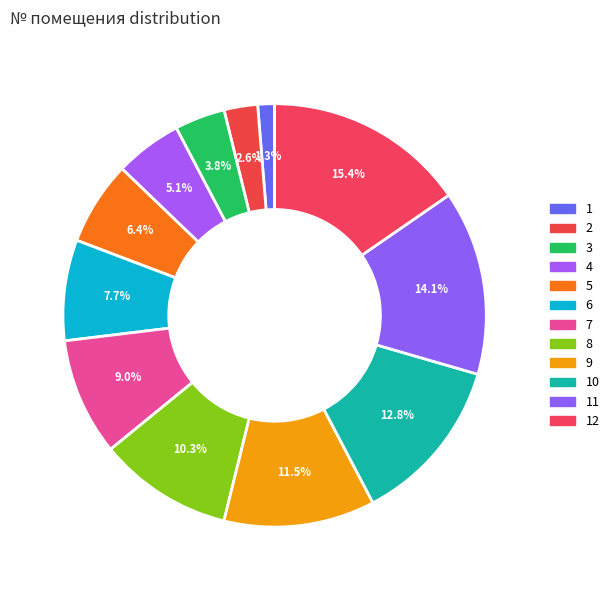

To the nearest percent, what is the difference between the largest and smallest slice percentages?

14%